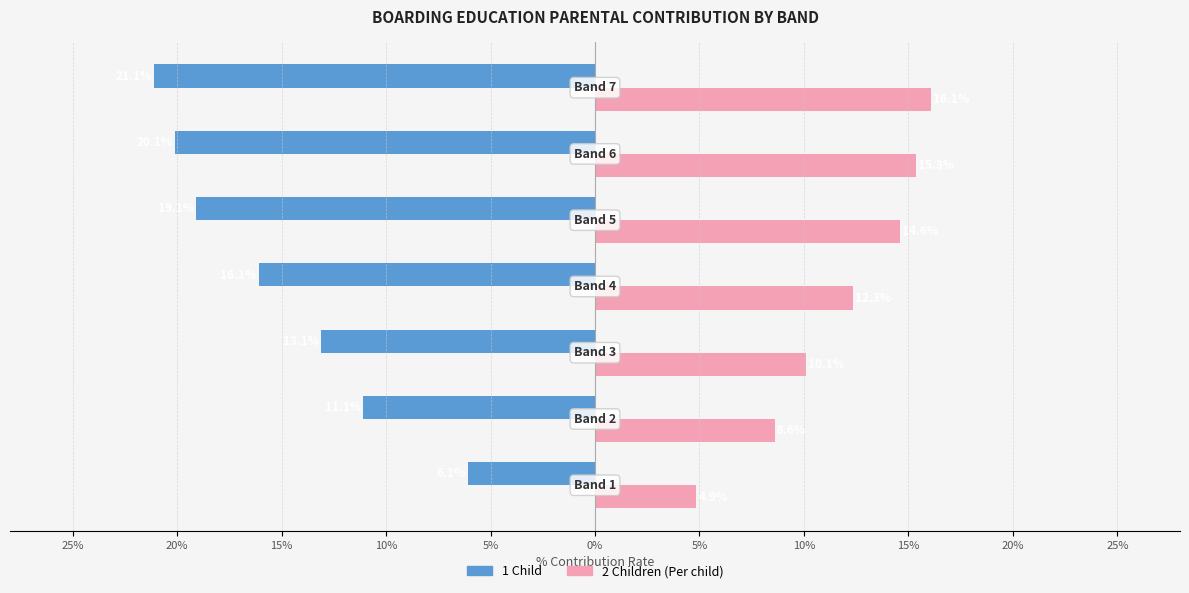

What is the label of the 5th bar from the right?

15%